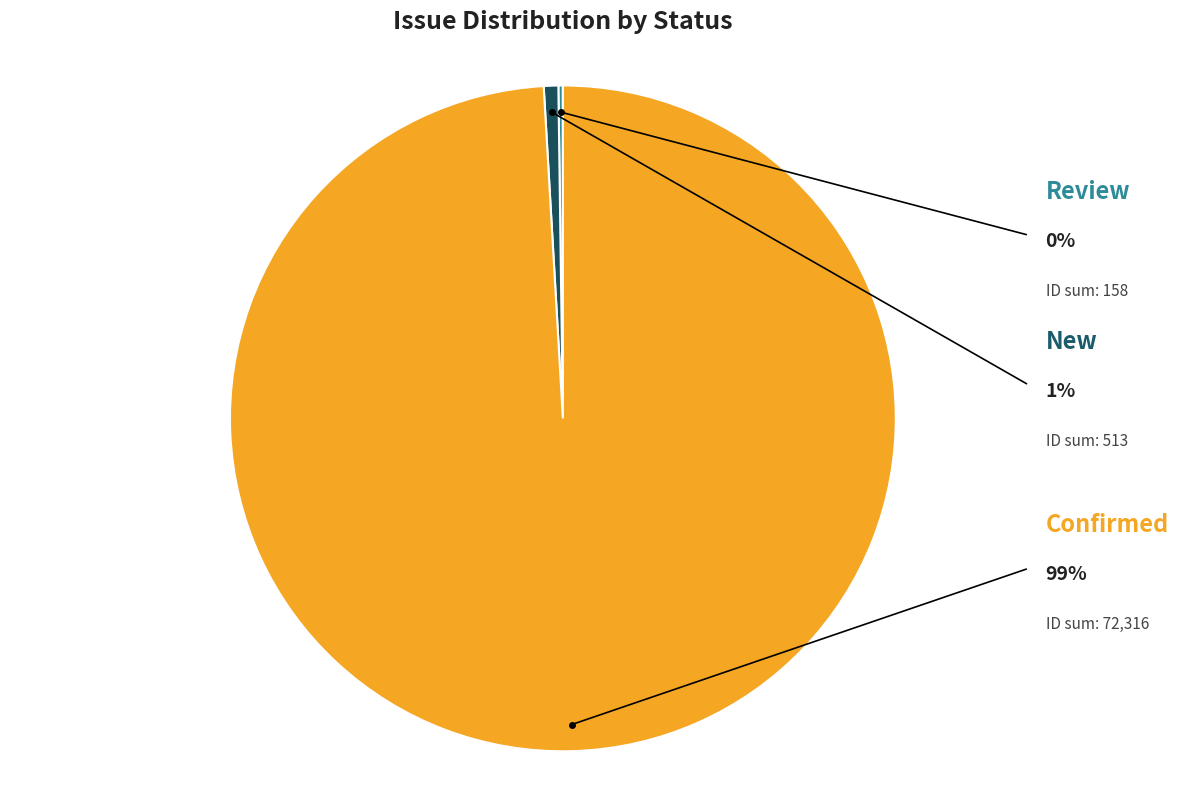

Is there a majority slice in this chart?

Yes